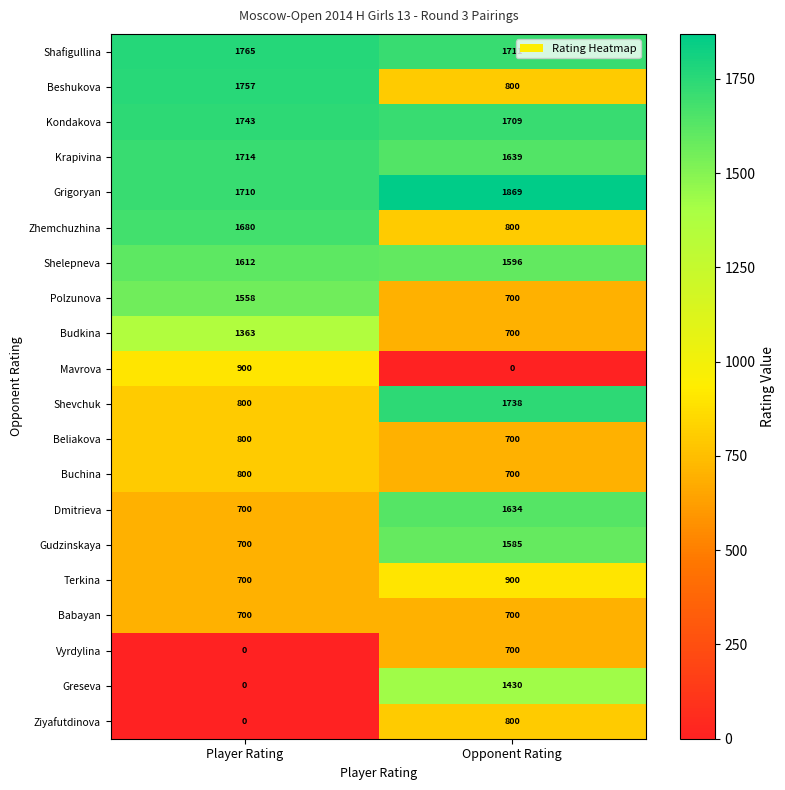

How many distinct data groups are displayed?

20